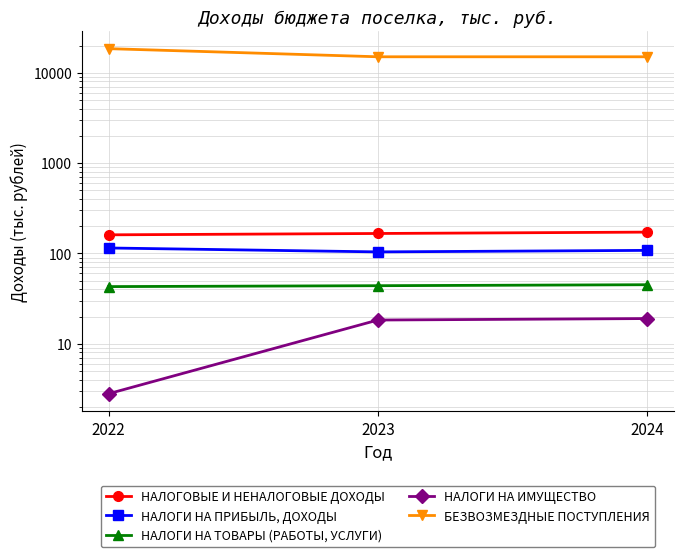

List the labels in order of НАЛОГИ НА ПРИБЫЛЬ, ДОХОДЫ value, smallest first.

2023, 2024, 2022